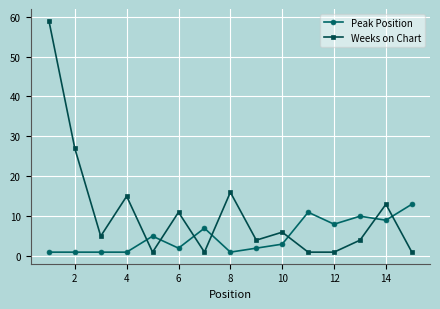

List the series in order of their peak value, highest first.

Weeks on Chart, Peak Position